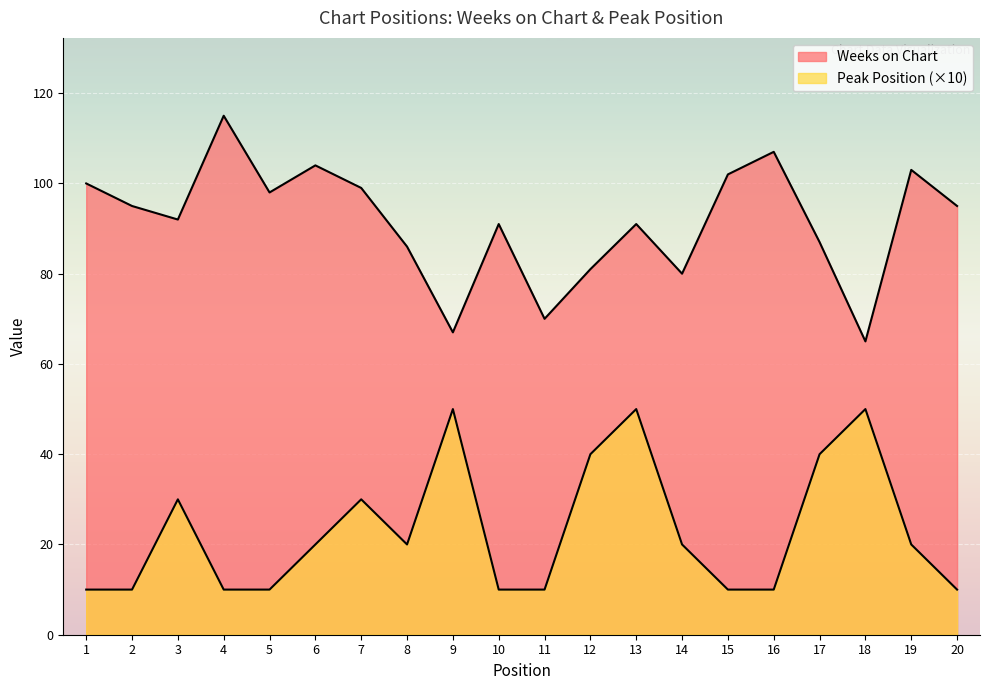

Reading left to right, what are all the values shown in this chart?

Weeks on Chart: 1=100	2=95	3=92	4=115	5=98	6=104	7=99	8=86	9=67	10=91	11=70	12=81	13=91	14=80	15=102	16=107	17=87	18=65	19=103	20=95
Peak Position: 1=10	2=10	3=30	4=10	5=10	6=20	7=30	8=20	9=50	10=10	11=10	12=40	13=50	14=20	15=10	16=10	17=40	18=50	19=20	20=10